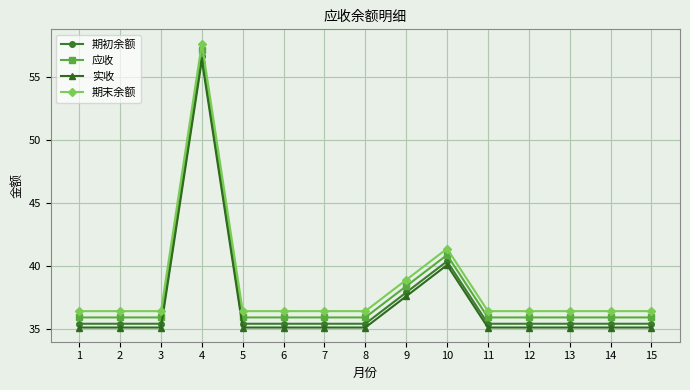

What are all the series names shown in the legend?

期初余额, 应收, 实收, 期末余额